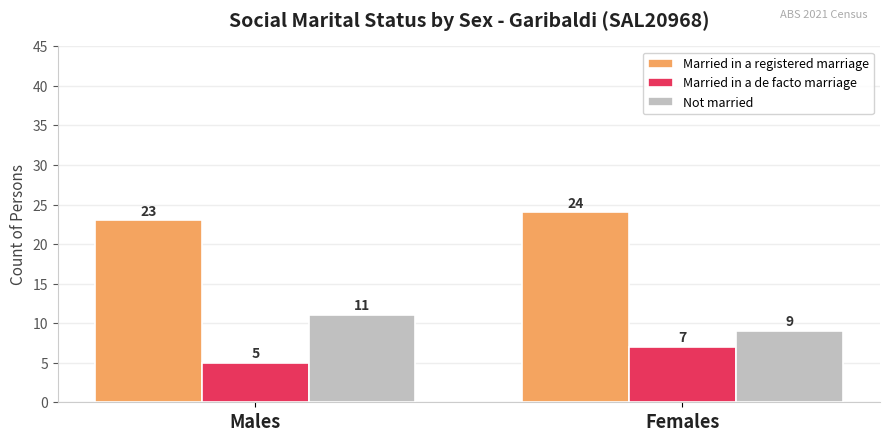

Rank the series by their average value, from lowest to highest.

Married in a de facto marriage, Not married, Married in a registered marriage